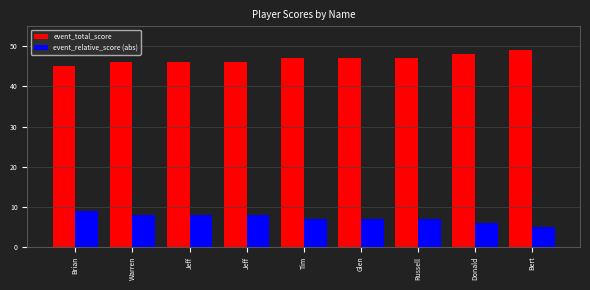

What is the difference between the highest and lowest values at Warren?

38